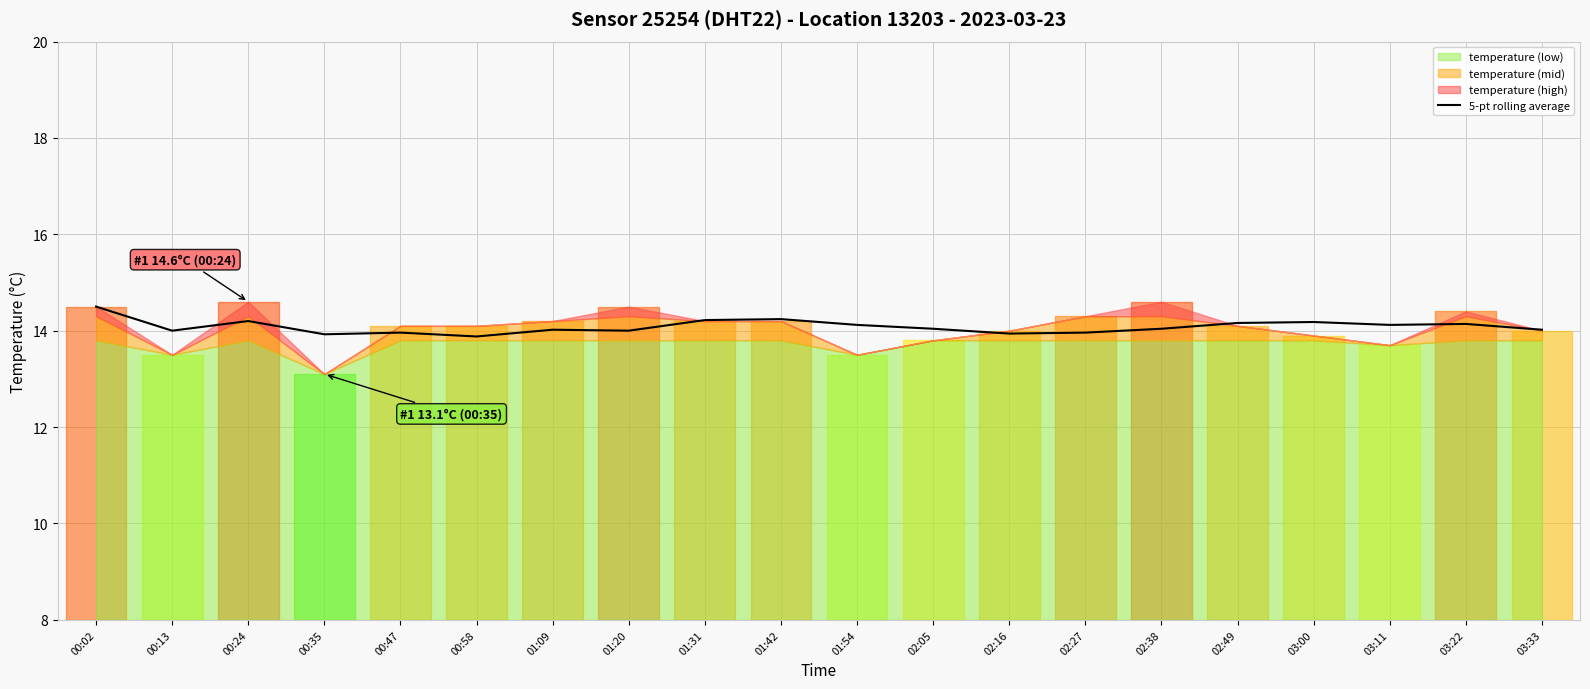

At which category does the data reach its first local valley?

00:13